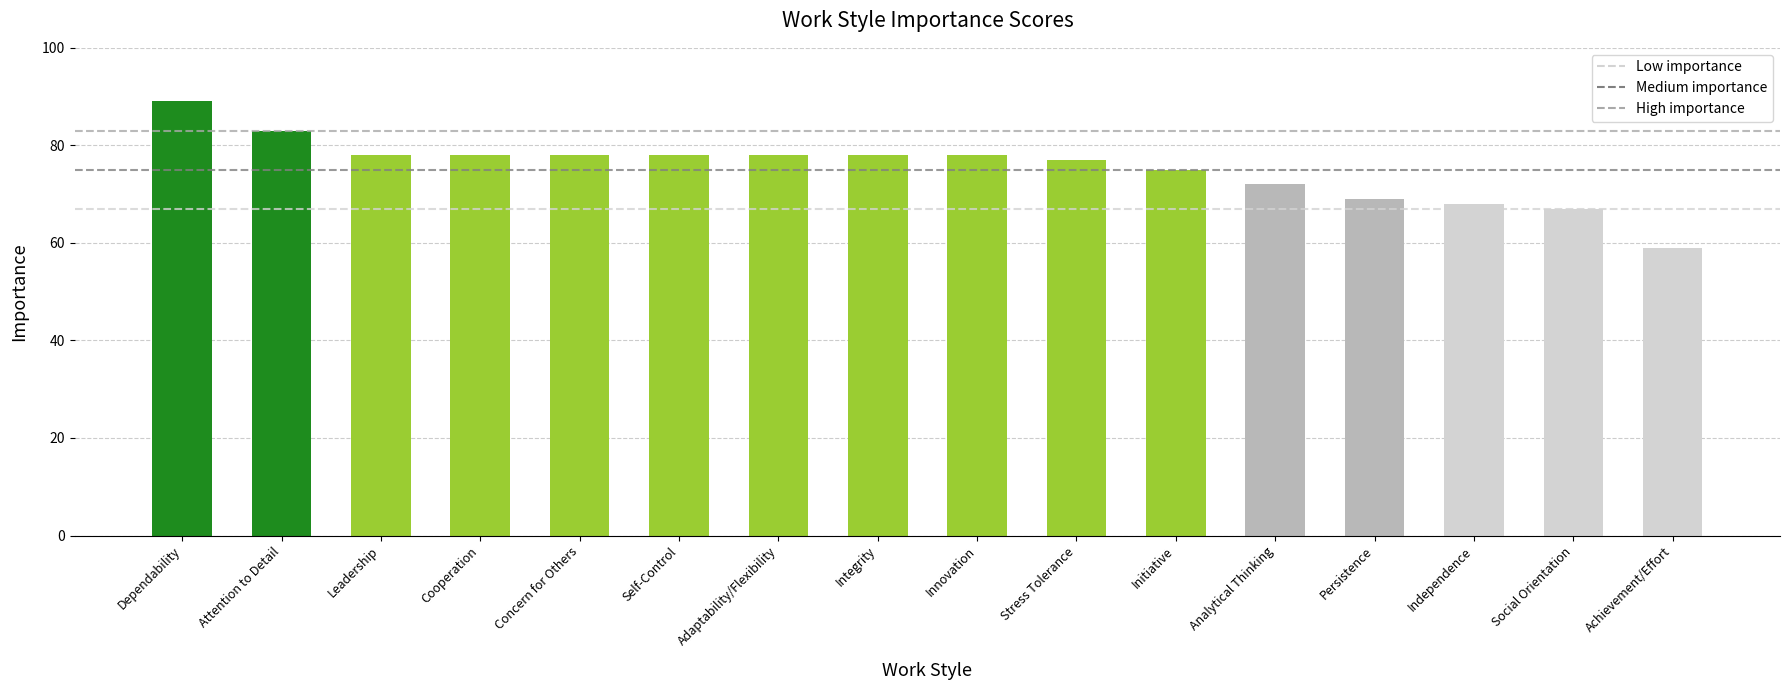

What is the label of the 10th bar from the right?

Adaptability/Flexibility